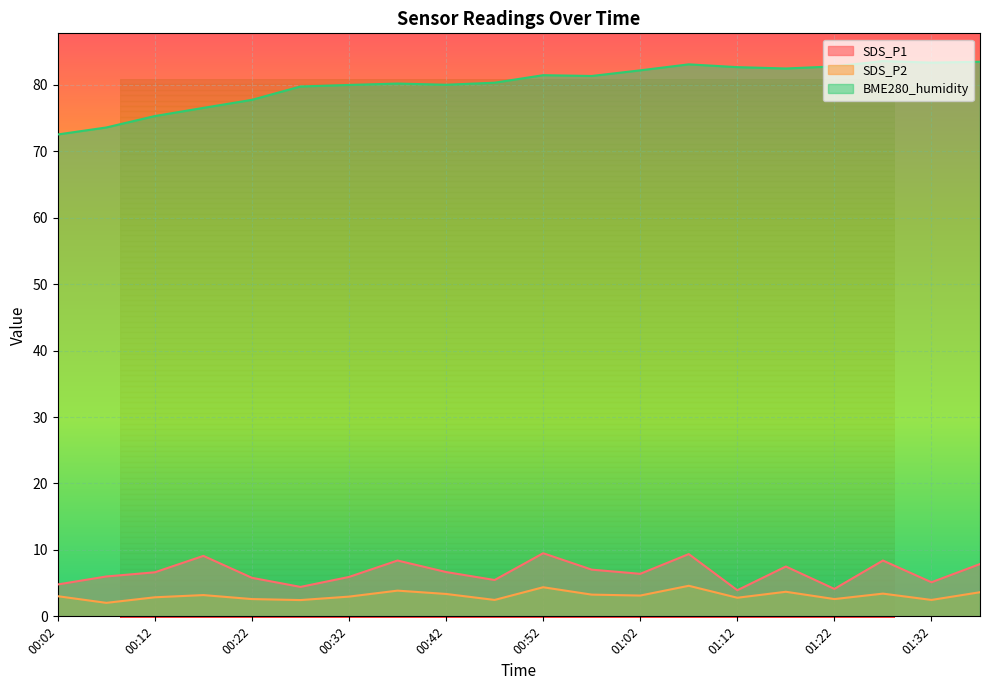

Is the value of BME280_humidity at 00:37 greater than the value of SDS_P2 at 00:07?

Yes